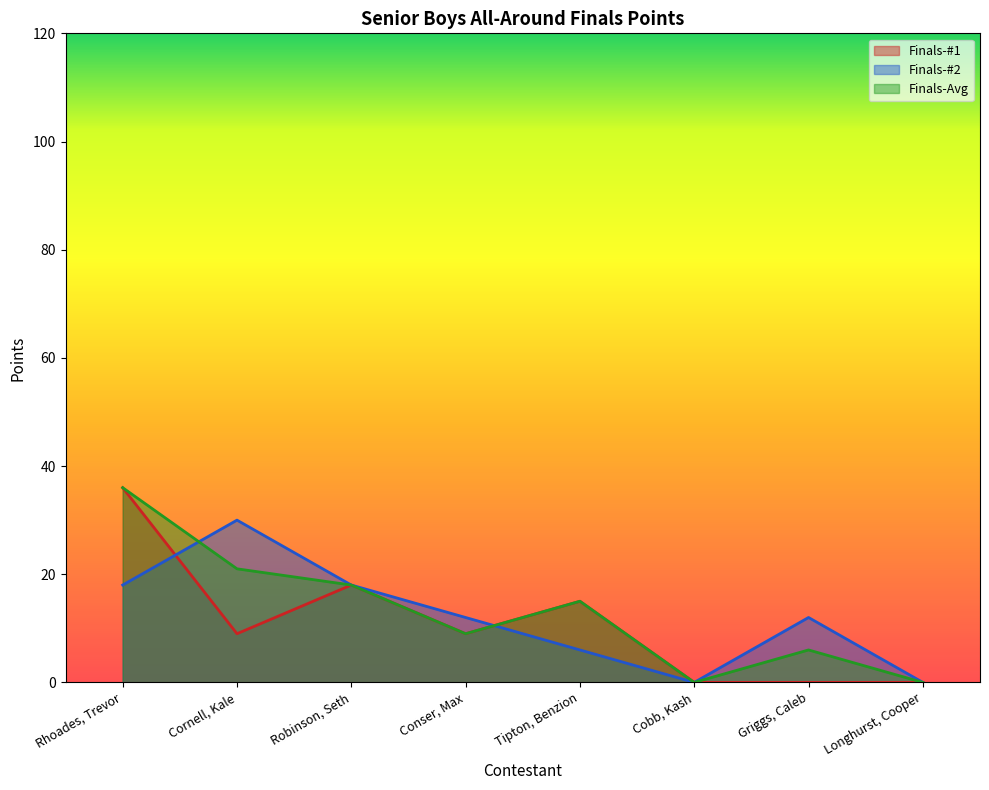

What is the maximum value for Finals-#2?

30